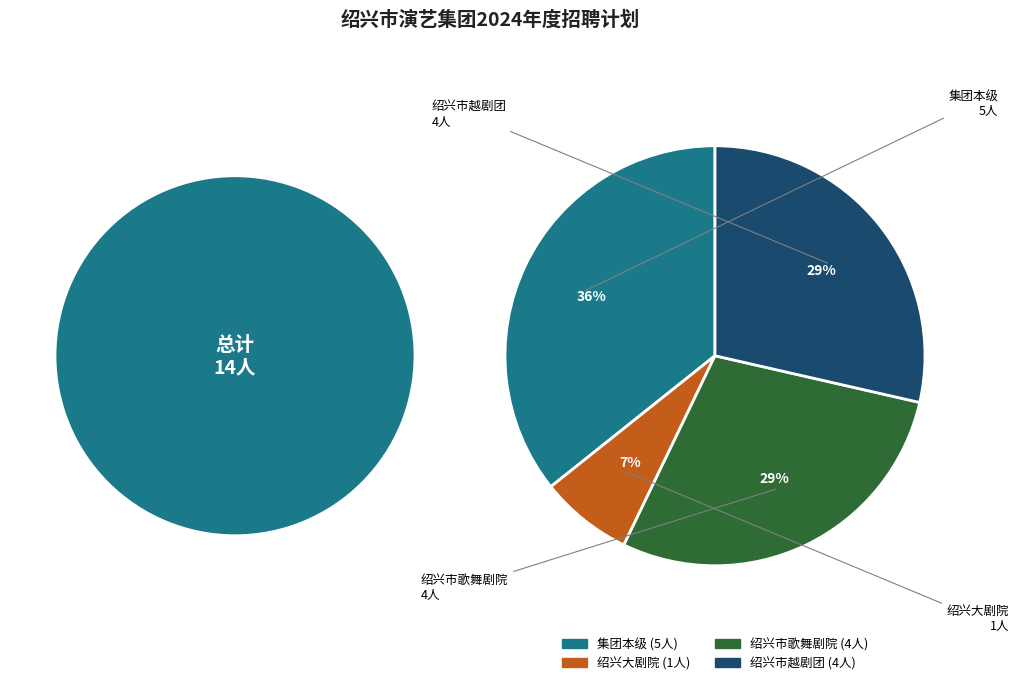

Approximately how many times larger is the value at 集团本级 compared to 绍兴市越剧团?

1.2